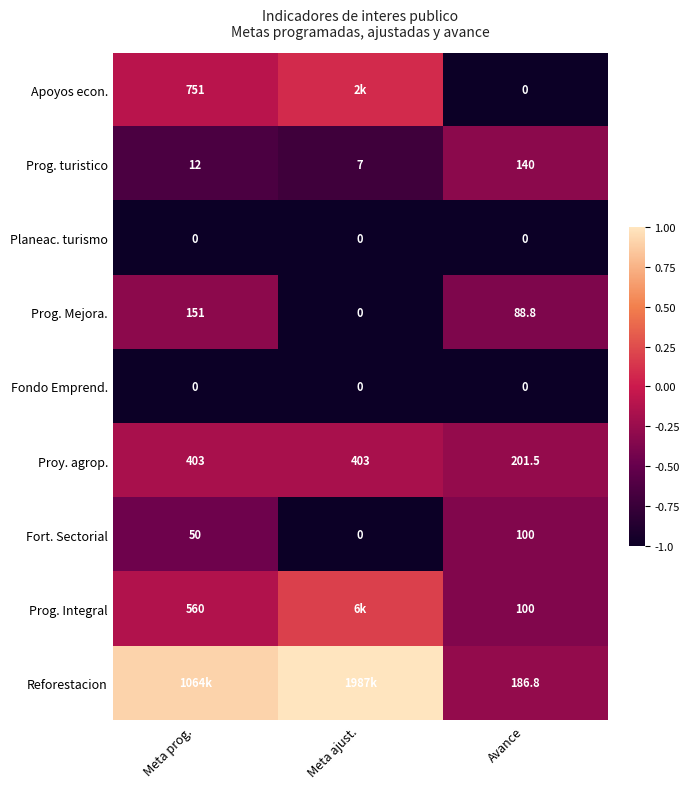

Is the value of Prog. Mejora. at Meta ajust. greater than the value of Reforestacion at Avance?

No